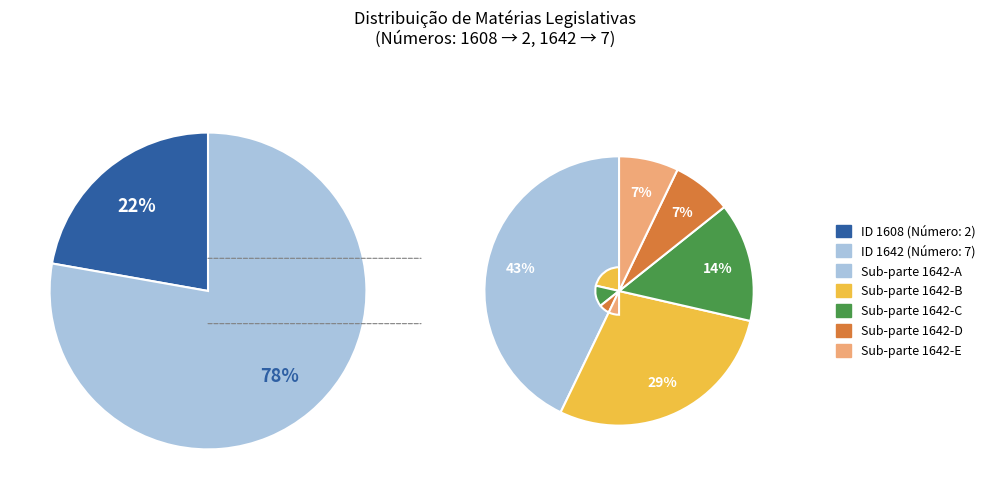

The 1608 slice represents 22% of the pie. True or false?

True